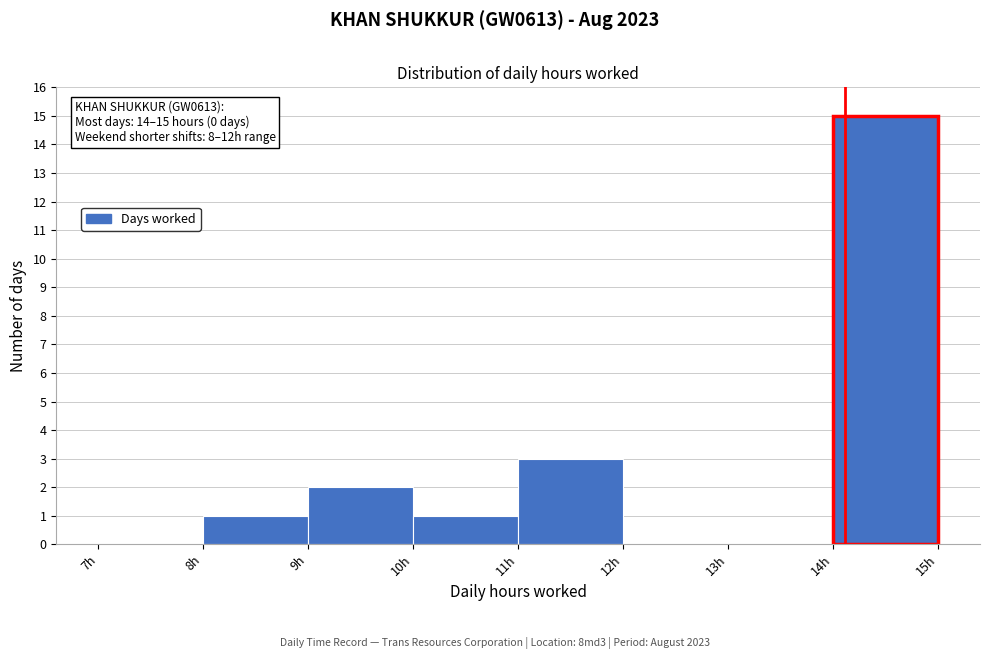

Over which range of the x-axis is the bar tallest?

14 to 15